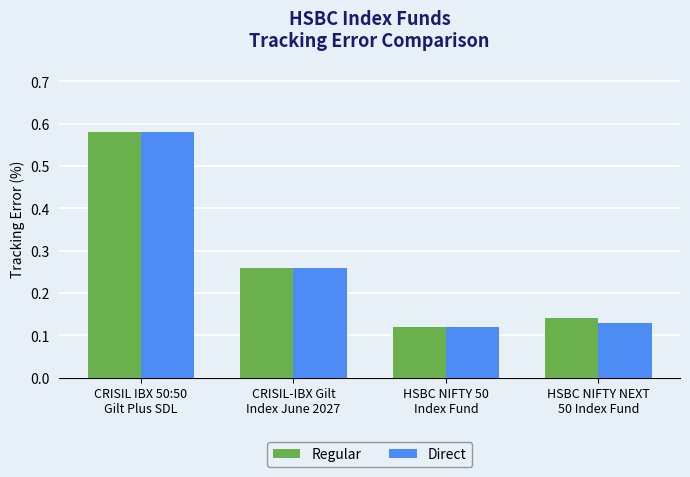

At how many categories does at least one series exceed 0?

4